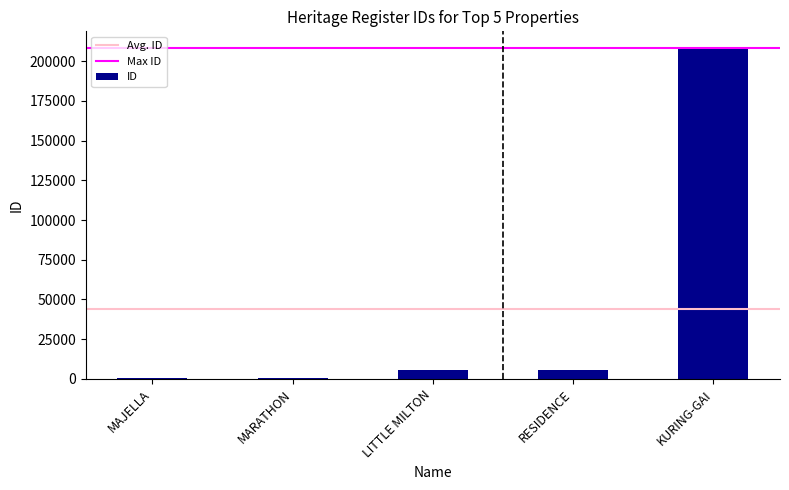

What is the value of the 4th bar from the left?

5632